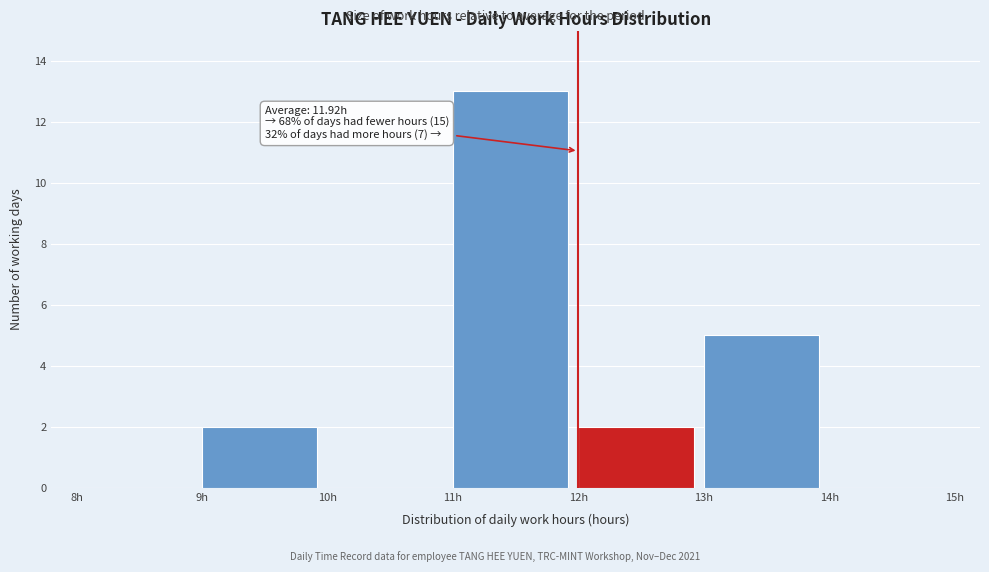

Which range on the x-axis has the tallest bar?

11 to 12